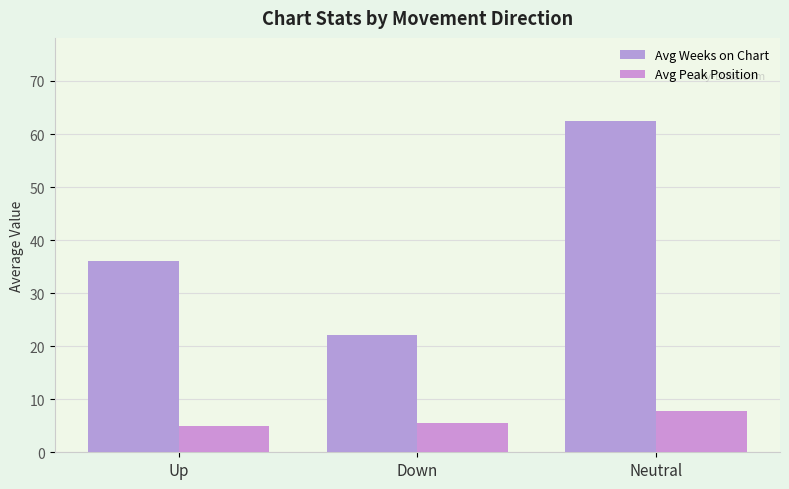

Is it true that Avg Weeks on Chart equals 62.5 at Neutral?

True